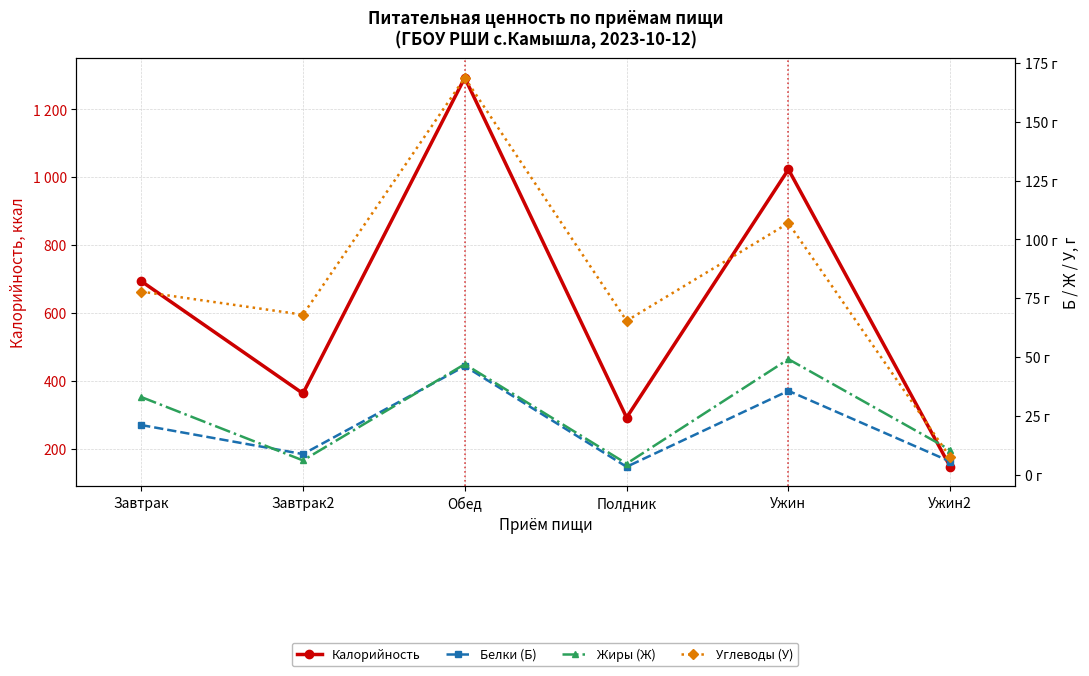

Which series has the largest range (max minus min)?

Калорийность